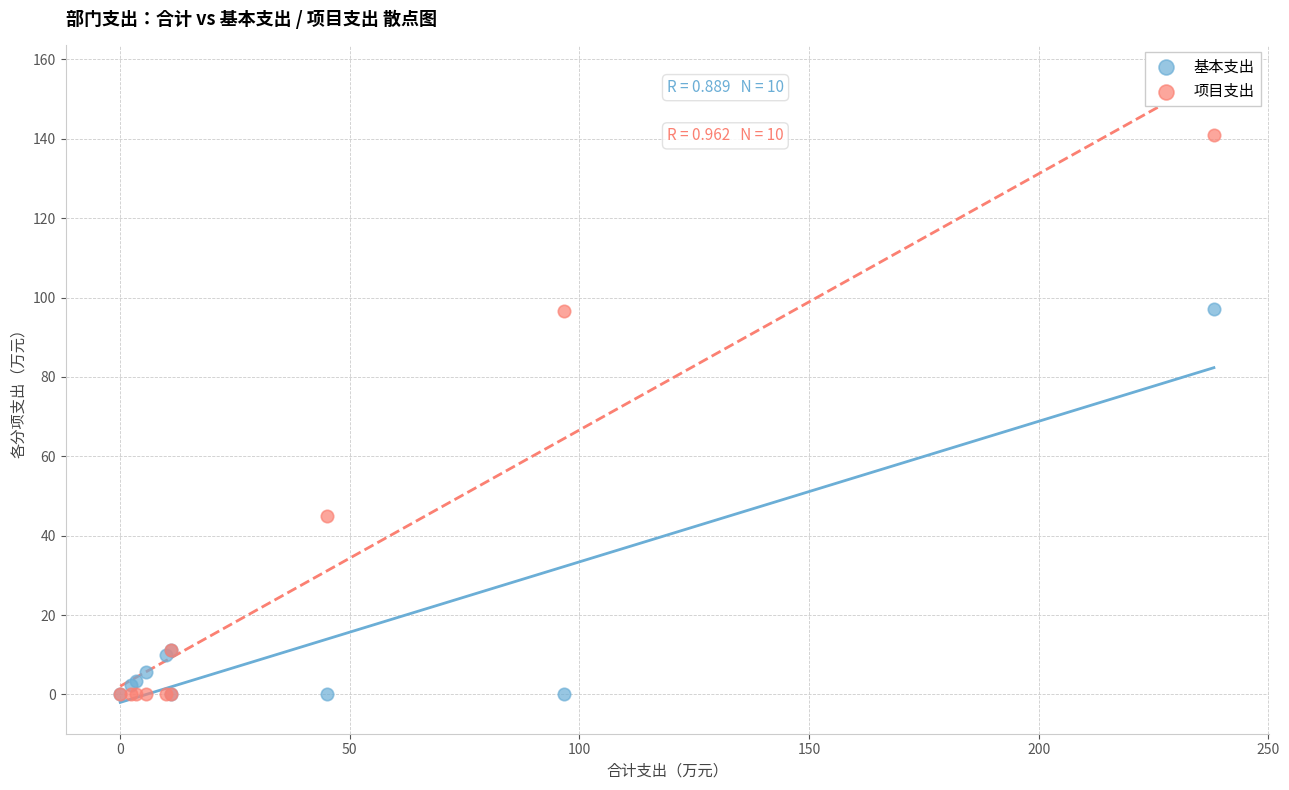

In the 基本支出 series, what Y value is closest to 48?

11.2